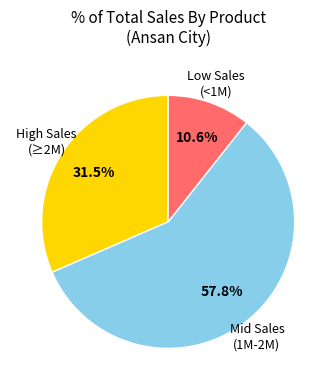

How many segments does this pie chart have?

3